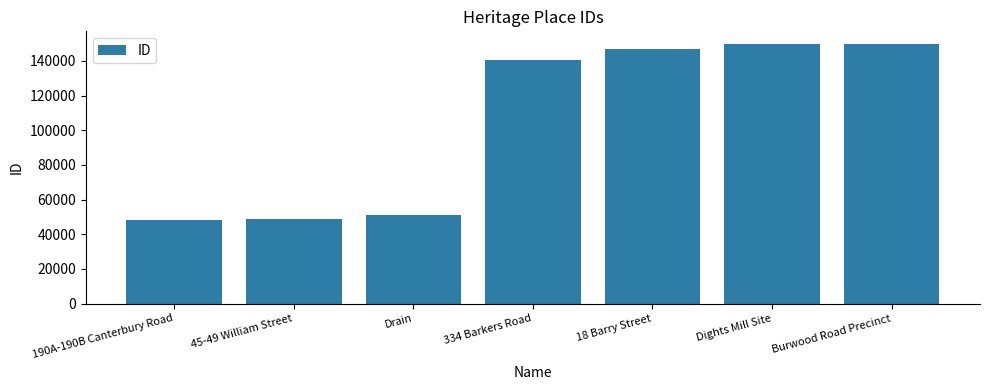

What is the sum of the values at Burwood Road Precinct and 190A-190B Canterbury Road?

197889